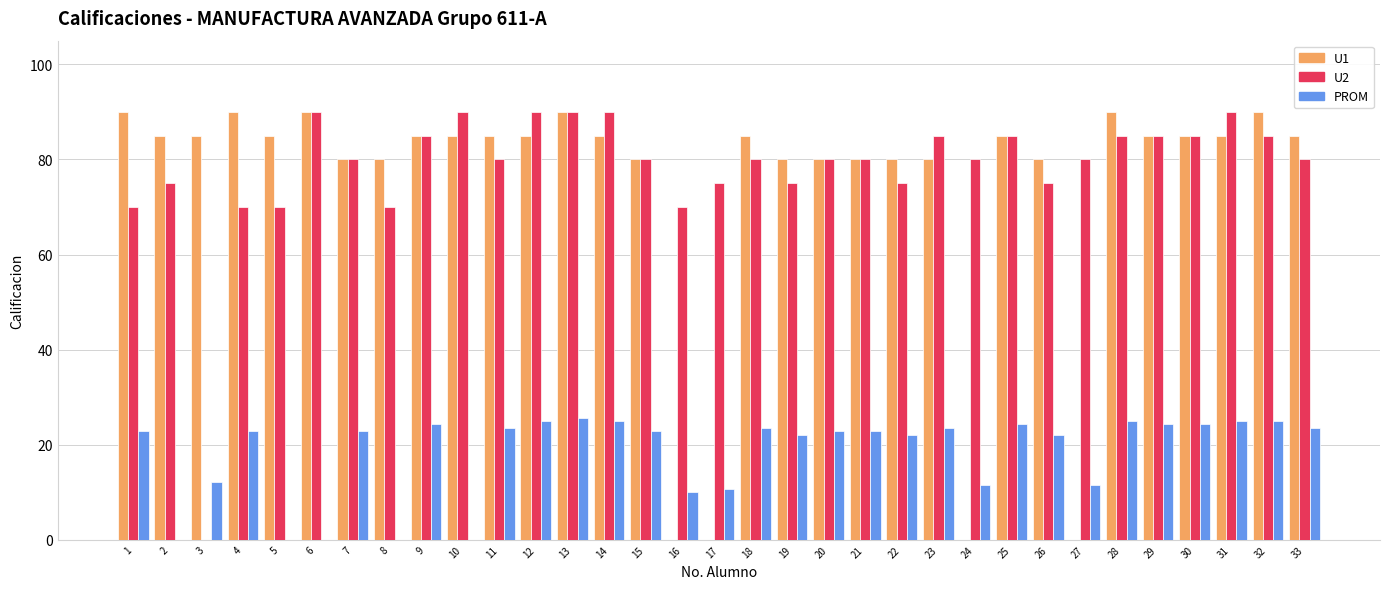

Is it true that PROM equals 24.3 at 25?

True